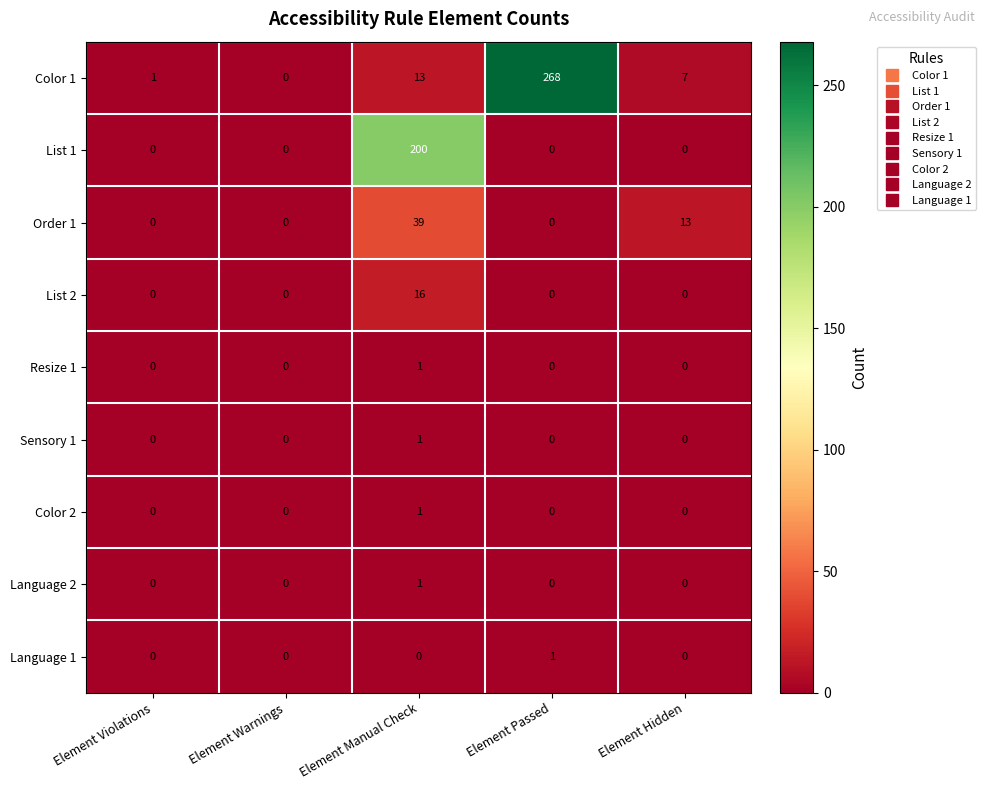

At how many categories does at least one series exceed 214?

1